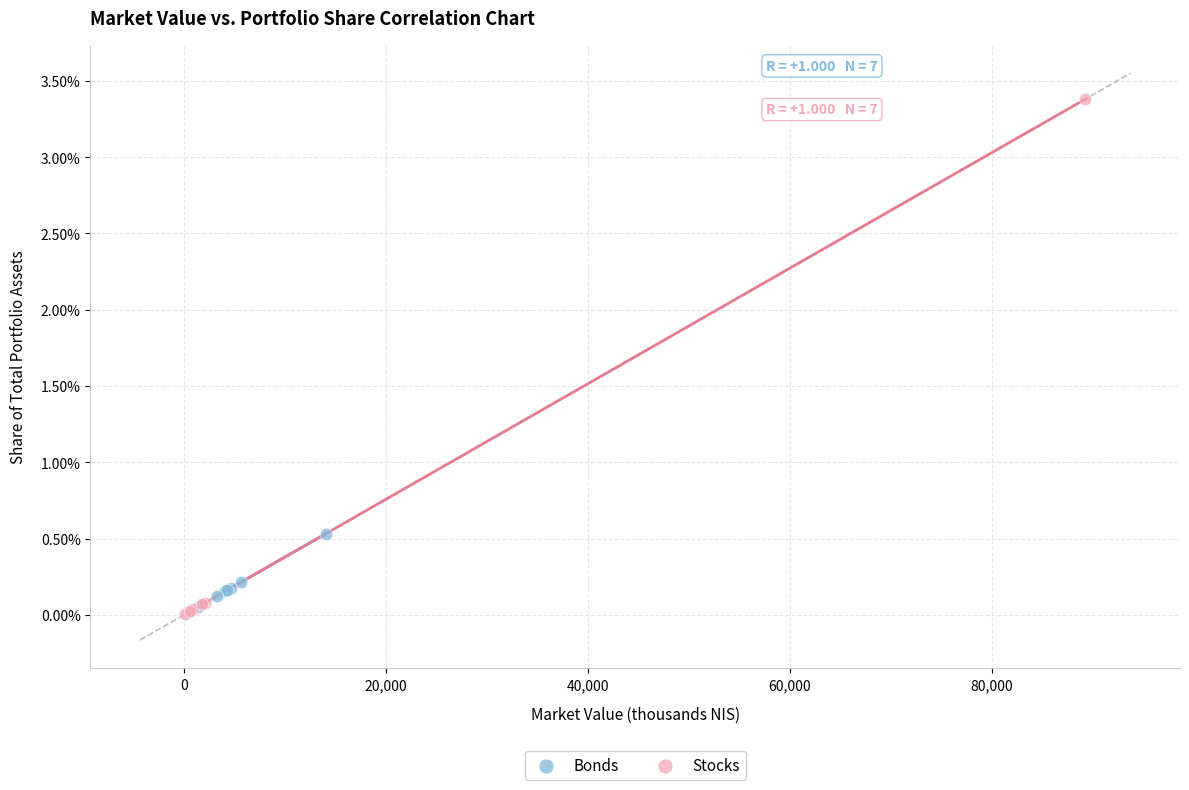

Which series contains the lowest Y value?

Stocks